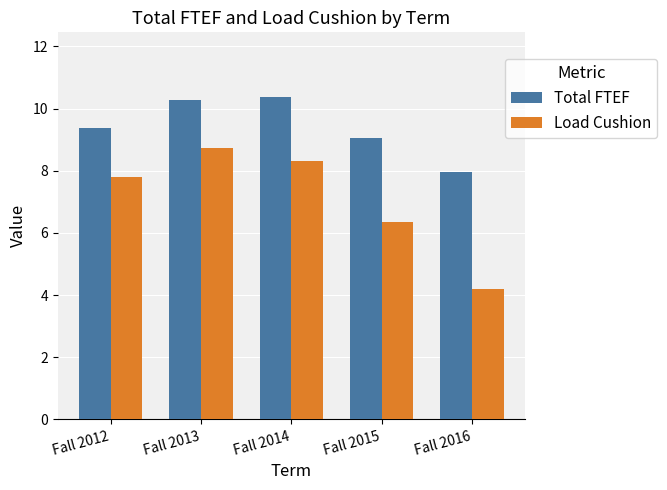

At how many categories does at least one series exceed 5?

5